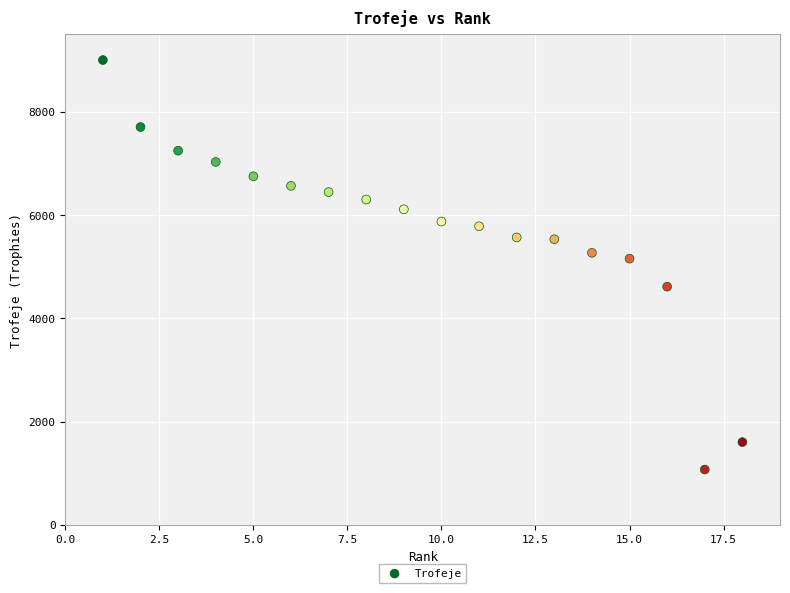

What is the range of Y values (max minus min)?

7930